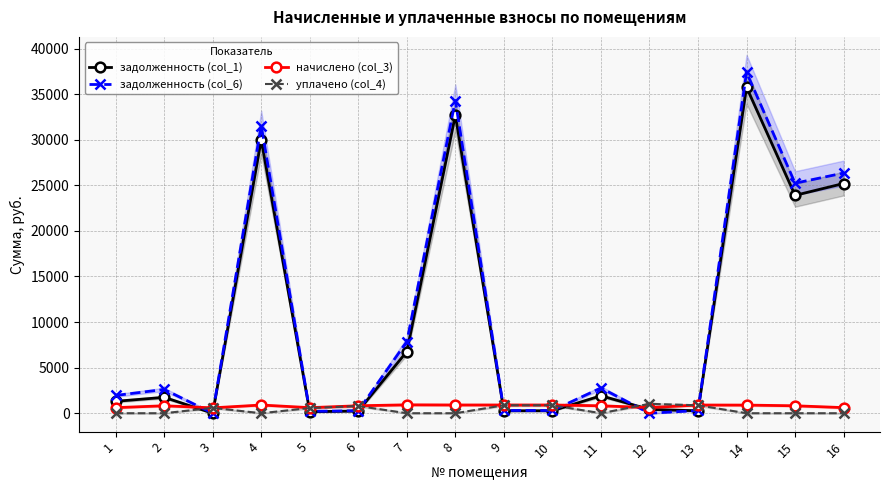

What is the difference between the highest and lowest values at 1?

1949.6